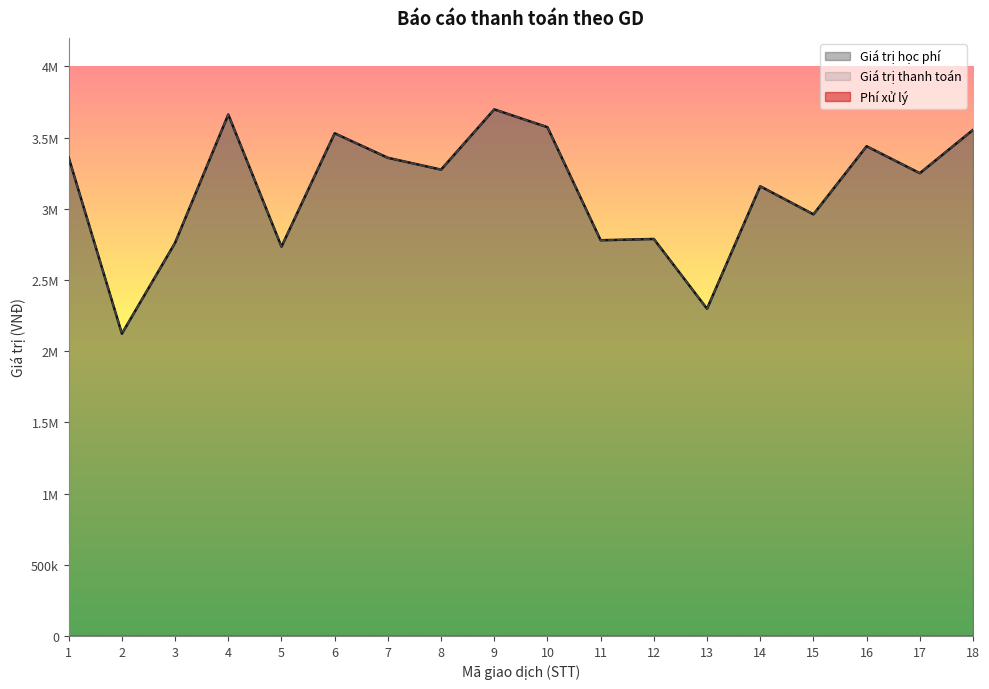

What is the total value across all series at 5?

5468000